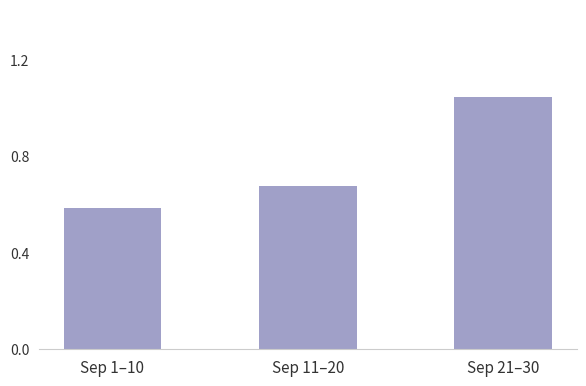

Which label corresponds to the smallest value in the chart?

Sep 1–10